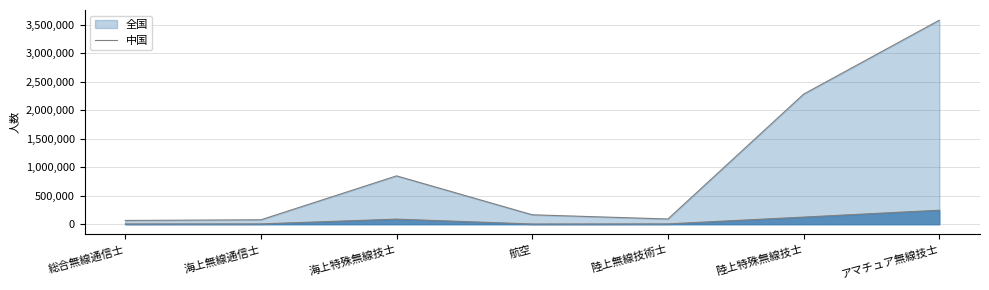

Where does the 全国_line series first go above 164580?

海上特殊無線技士